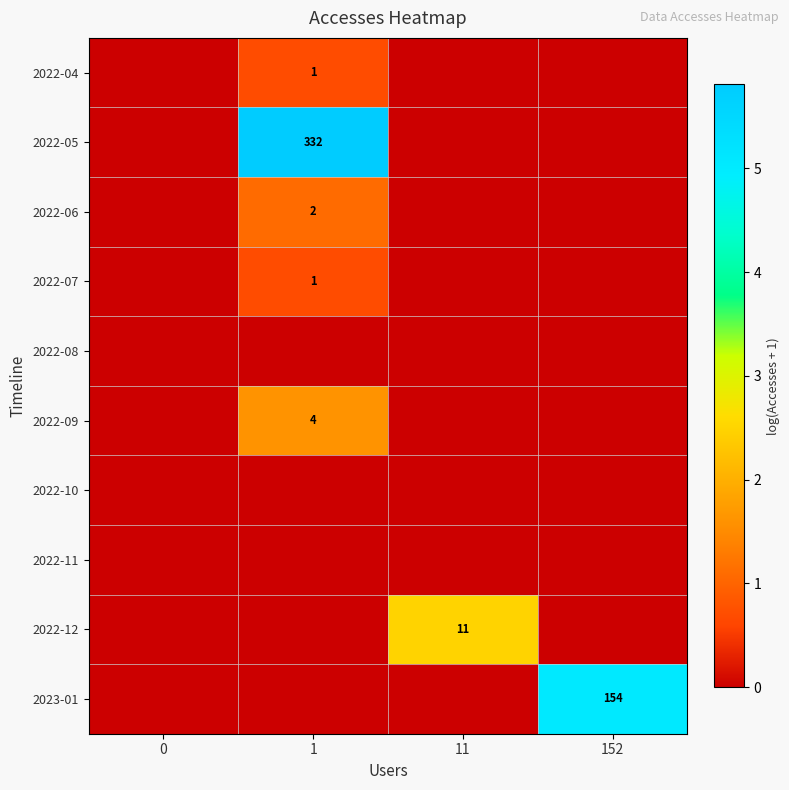

How many values in row_0 are above zero?

1